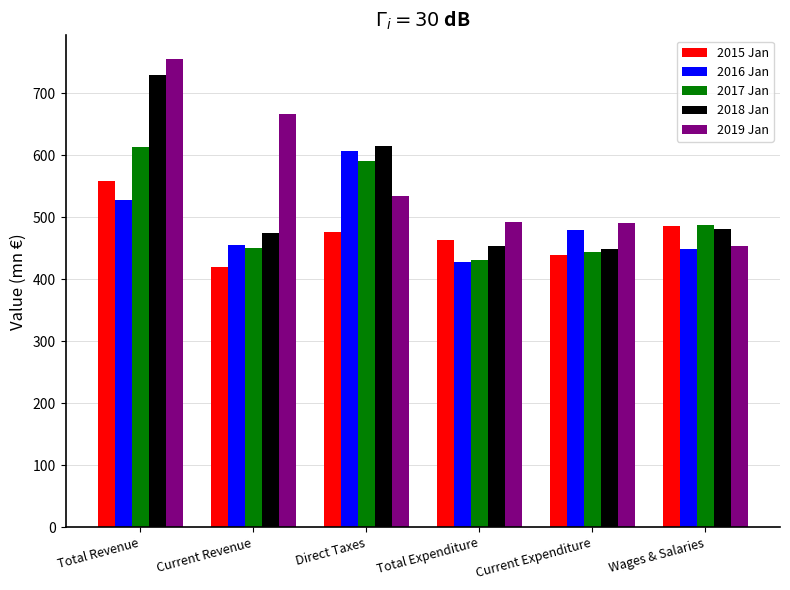

Is the value of 2015 Jan at Current Revenue greater than the value of 2016 Jan at Current Revenue?

No